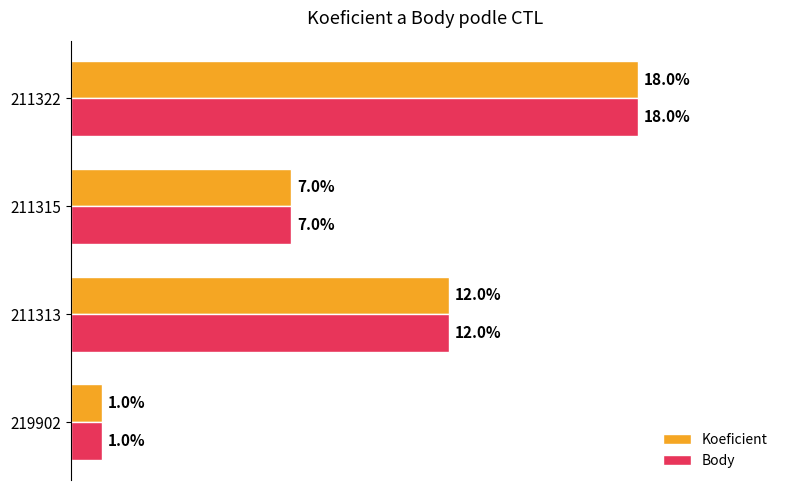

Is the value of Body at 211313 greater than the value of Koeficient at 211315?

Yes